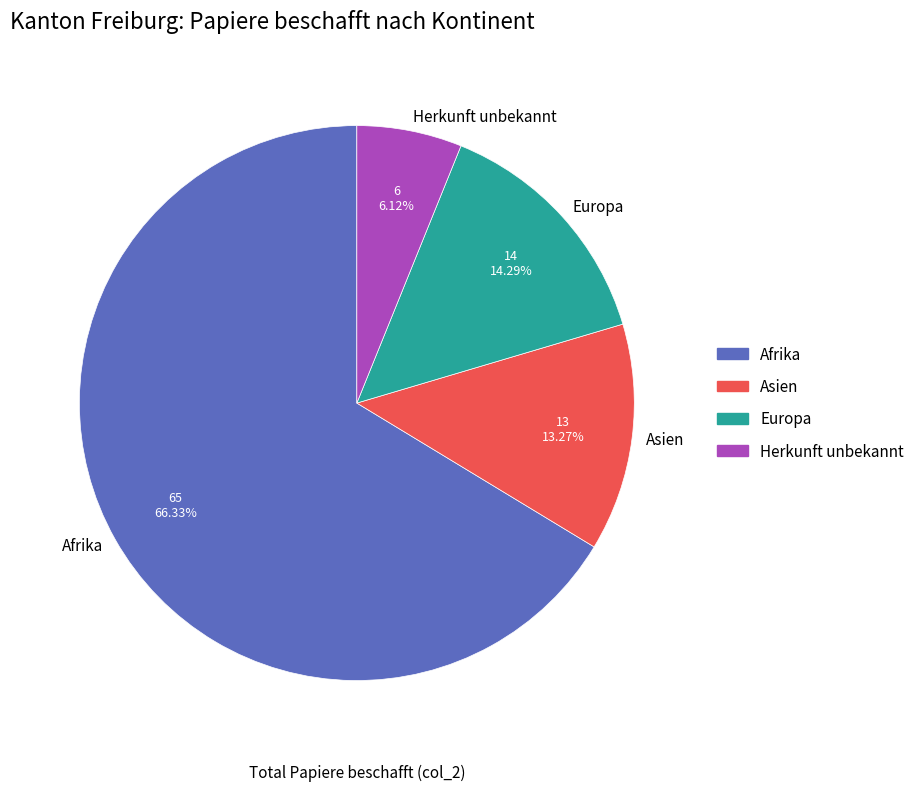

Does Afrika represent more than half of the total?

Yes